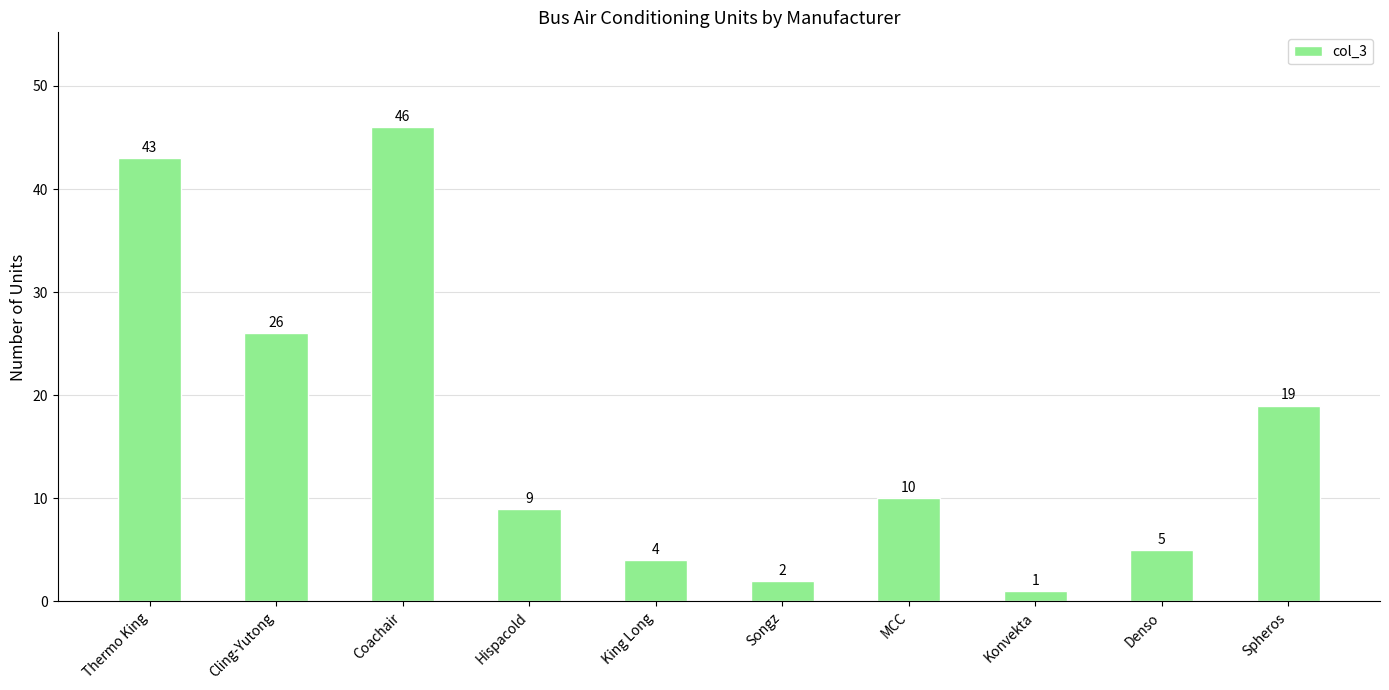

What is the difference between the values at MCC and Coachair?

36